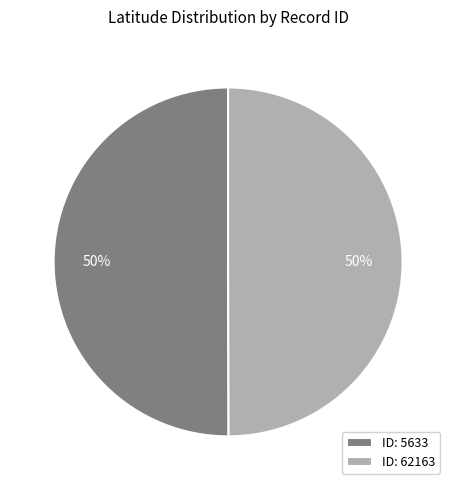

What is the ratio of the value at ID: 62163 to the value at ID: 5633?

1.0